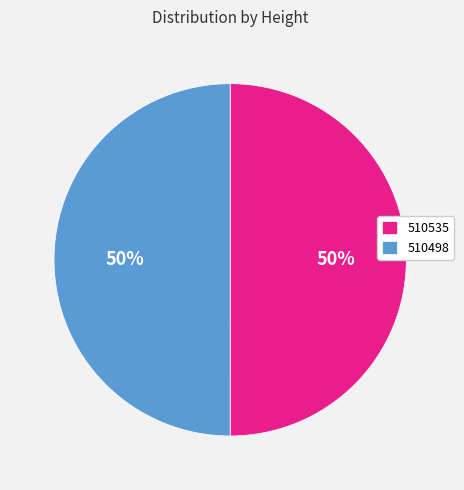

Approximately how many times larger is the value at 510498 compared to 510535?

1.0